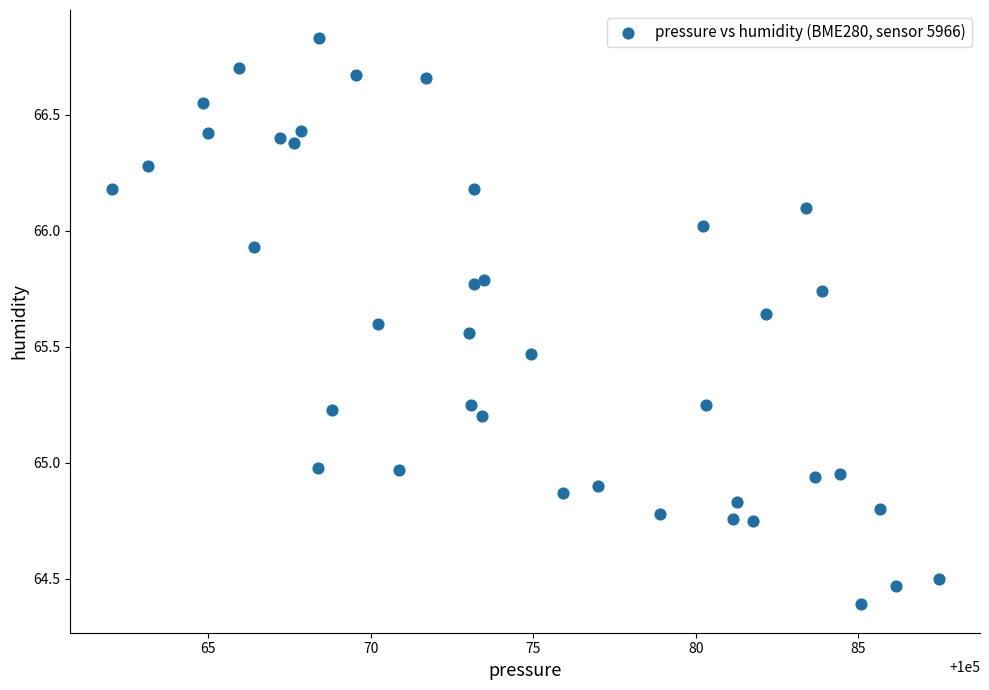

What is the range of X values (max minus min)?

25.4